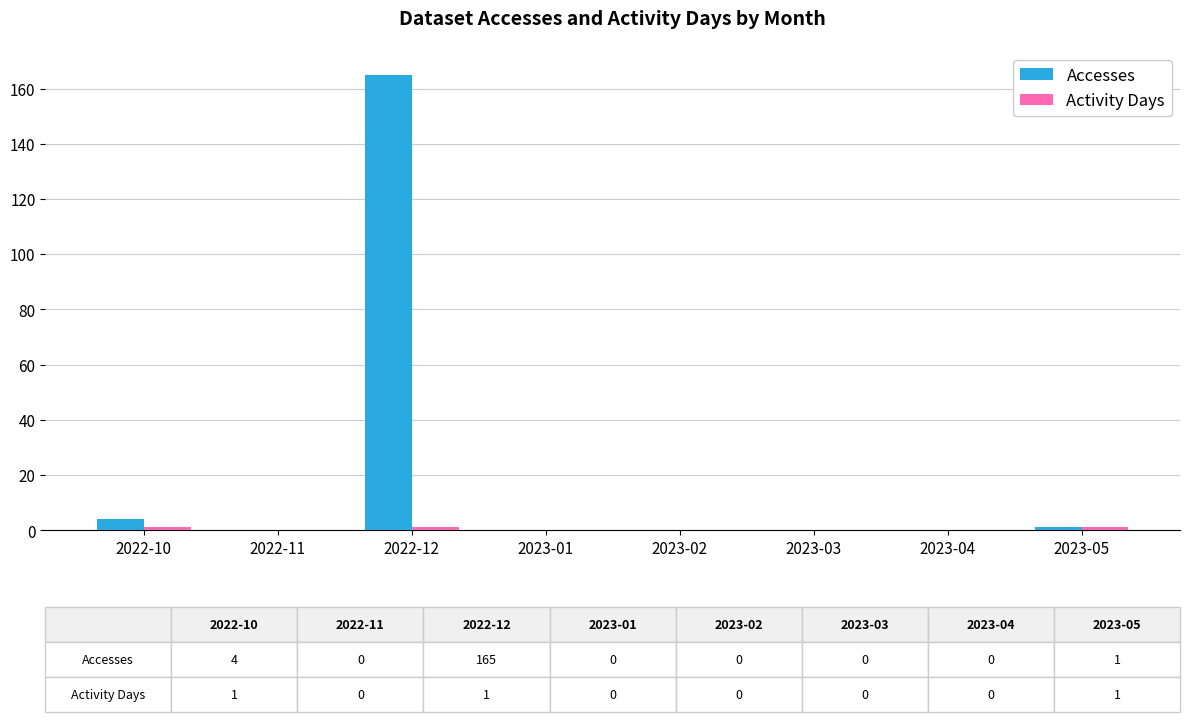

Are the bars grouped side by side (vs. stacked)?

Yes